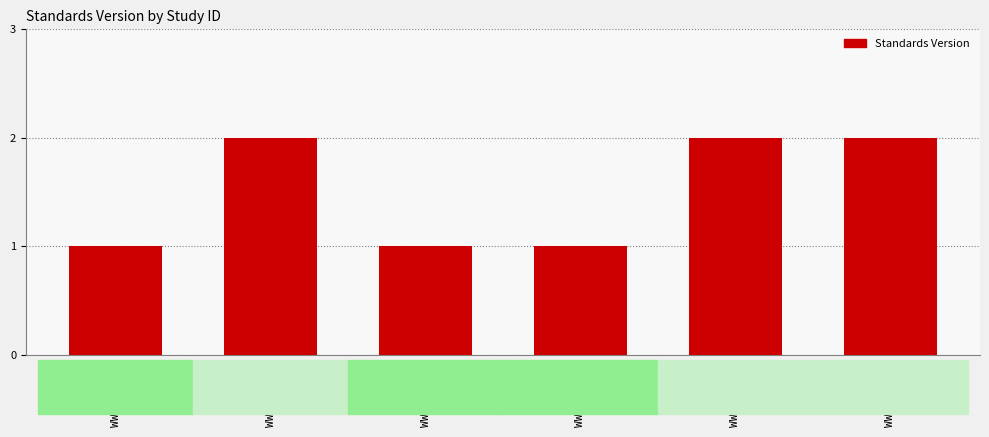

What is the label of the 4th bar from the right?

WWHV027975